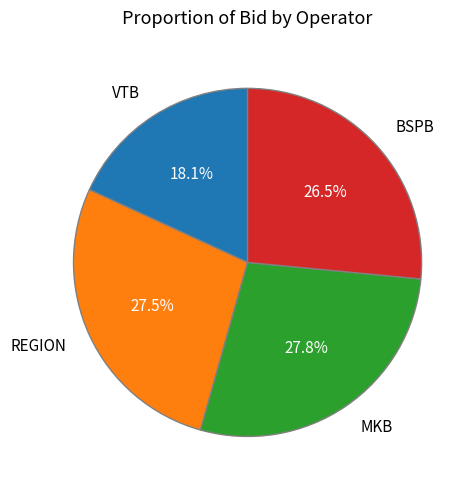

Count the number of slices in the pie.

4